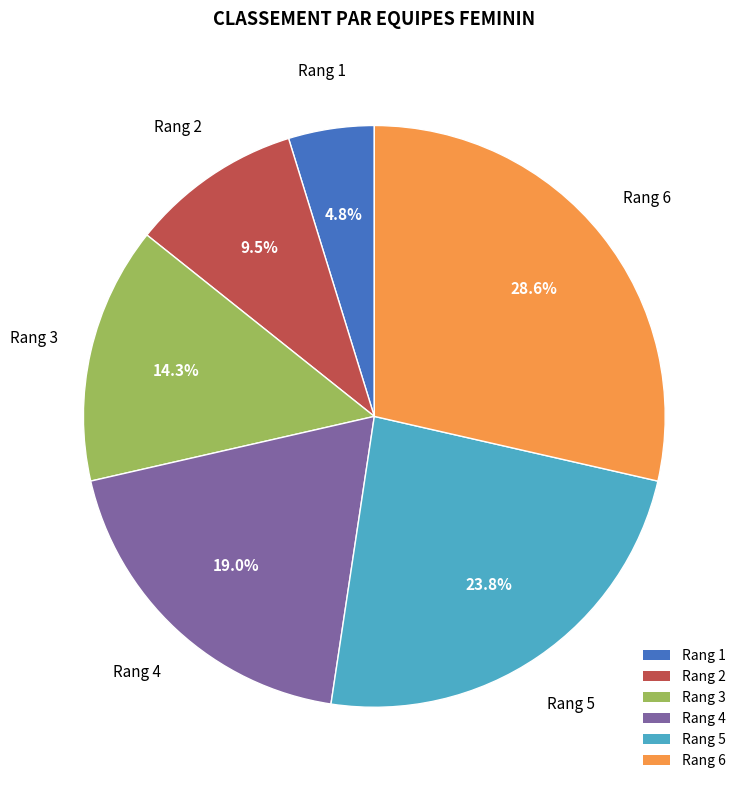

Approximately how many times larger is the value at Rang 4 compared to Rang 3?

1.3